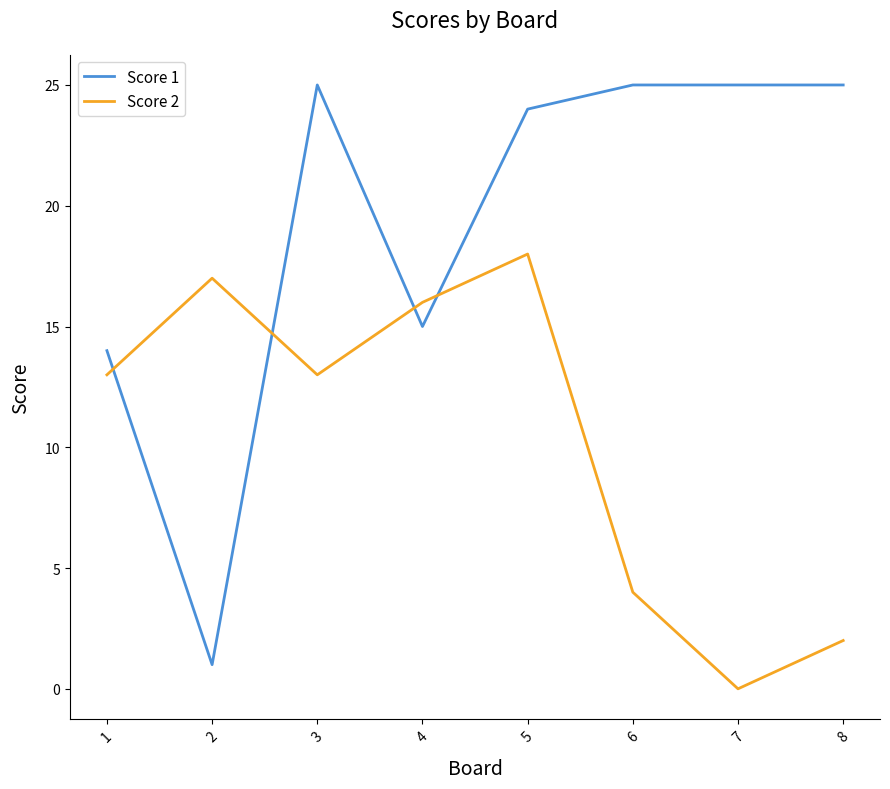

True or false: Score 2 has a value of 3 at 8.

False